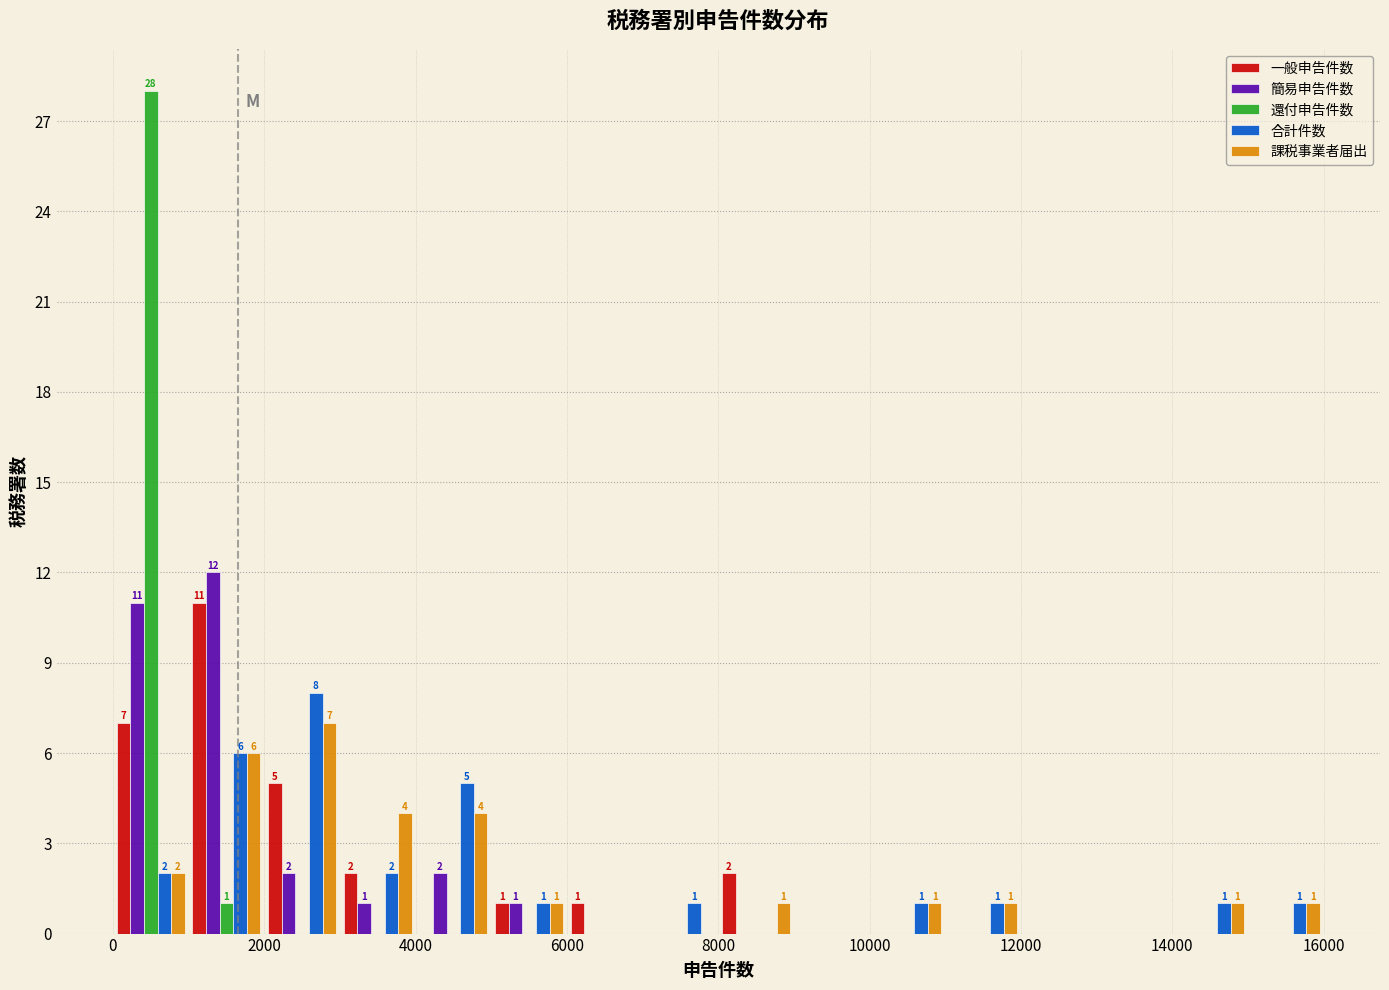

In the 合計件数 series, which range on the x-axis has the tallest bar?

2000 to 3000